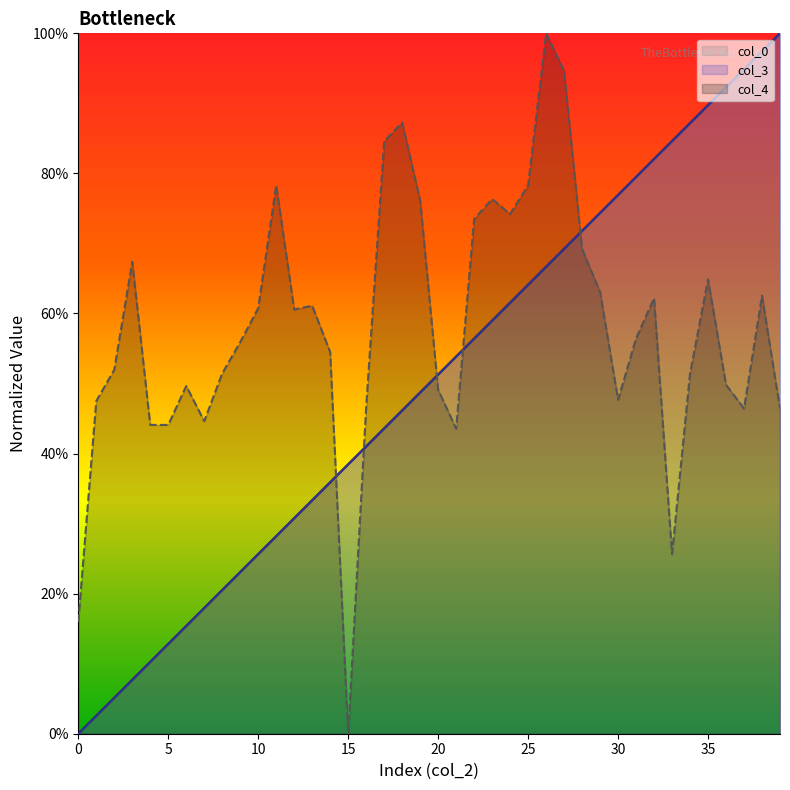

Which label corresponds to the largest value in the chart?

39